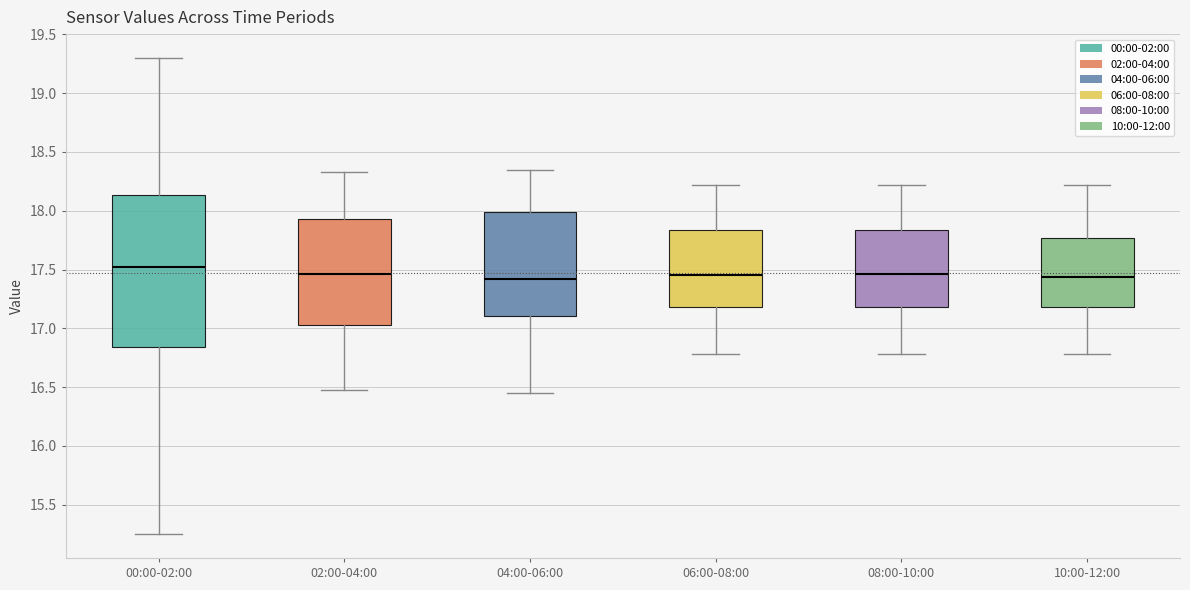

Reading left to right, transcribe this box plot: for each box, give where its median line is, the range the box spans, and where its two whiskers end, as read against the y-axis. The values are not printed on the chart, so give them approximately, as read against the axis.

00:00-02:00: median 17.50, box 16.85 to 18.15, whiskers 15.25 to 19.30
02:00-04:00: median 17.45, box 17.05 to 17.95, whiskers 16.50 to 18.35
04:00-06:00: median 17.40, box 17.10 to 18.00, whiskers 16.45 to 18.35
06:00-08:00: median 17.45, box 17.20 to 17.85, whiskers 16.80 to 18.20
08:00-10:00: median 17.45, box 17.20 to 17.85, whiskers 16.80 to 18.20
10:00-12:00: median 17.45, box 17.20 to 17.75, whiskers 16.80 to 18.20